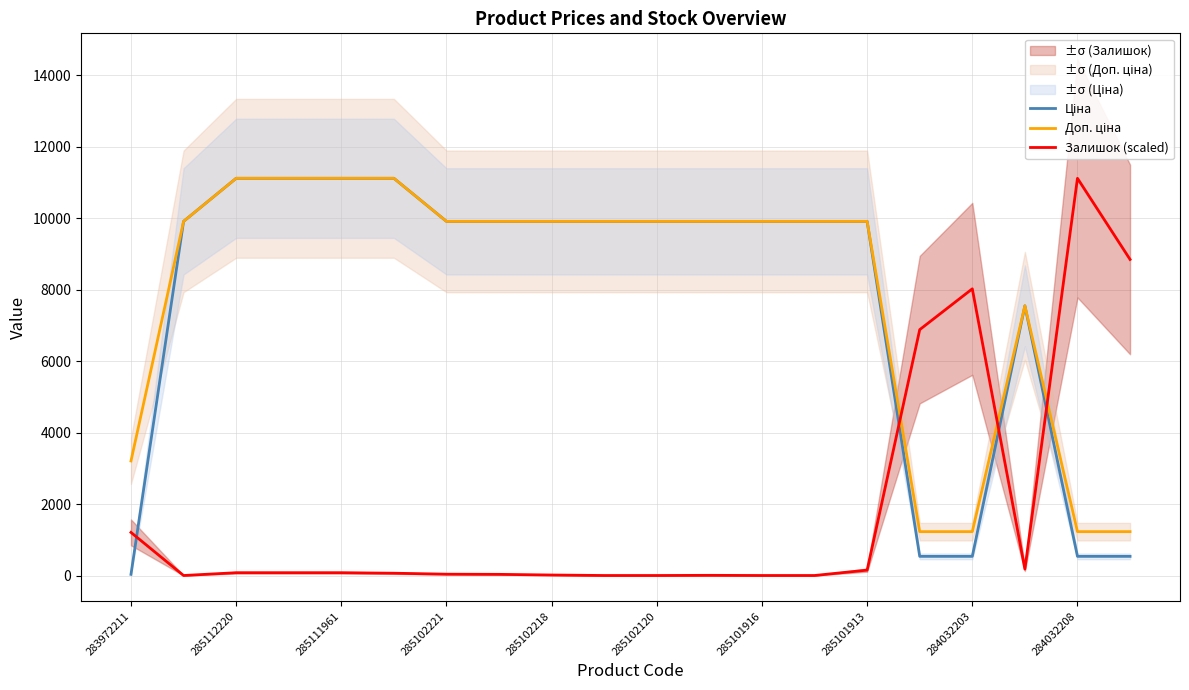

The value of Залишок (scaled) at 284032203 is 3612.8. True or false?

False